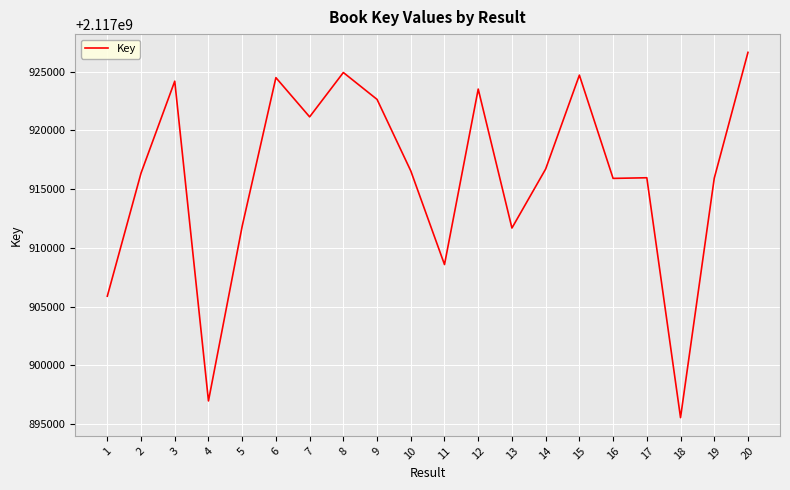

What is the change in value from 3 to 12?

-672